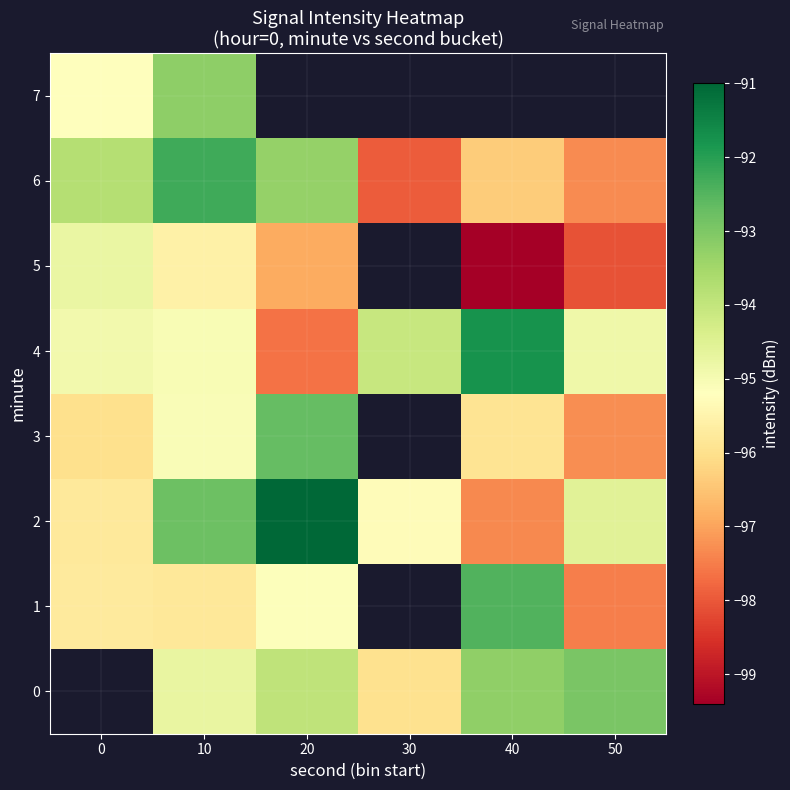

At which category does the chart reach its minimum across all series?

40